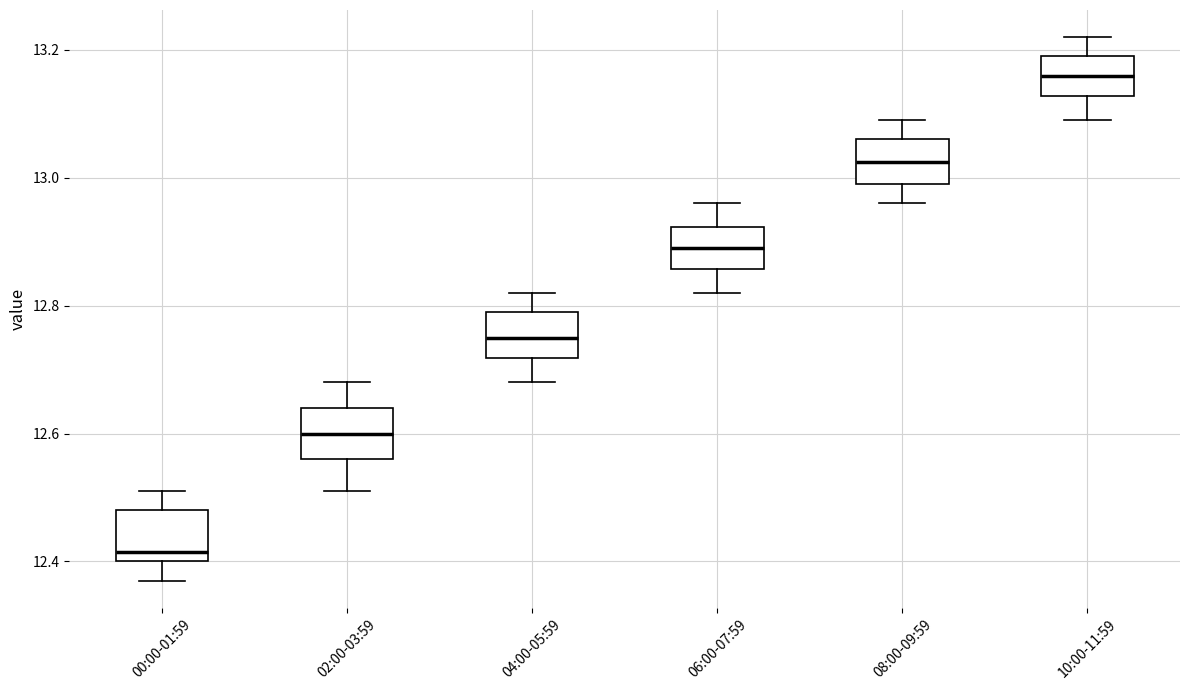

Reading left to right, transcribe this box plot: for each box, give where its median line is, the range the box spans, and where its two whiskers end, as read against the y-axis. The values are not printed on the chart, so give them approximately, as read against the axis.

00:00-01:59: median 12.42, box 12.40 to 12.48, whiskers 12.38 to 12.52
02:00-03:59: median 12.60, box 12.56 to 12.64, whiskers 12.52 to 12.68
04:00-05:59: median 12.76, box 12.72 to 12.80, whiskers 12.68 to 12.82
06:00-07:59: median 12.90, box 12.86 to 12.92, whiskers 12.82 to 12.96
08:00-09:59: median 13.02, box 13.00 to 13.06, whiskers 12.96 to 13.10
10:00-11:59: median 13.16, box 13.12 to 13.20, whiskers 13.10 to 13.22